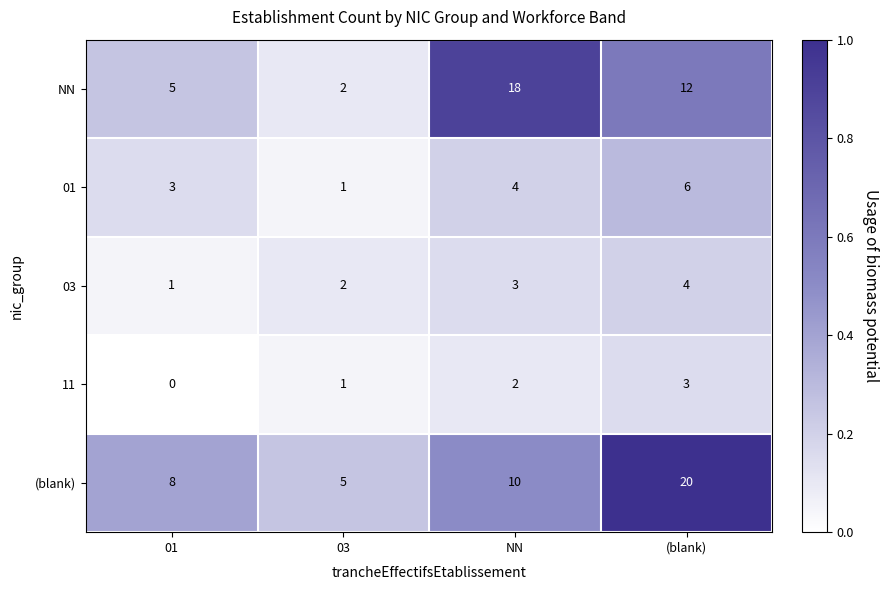

The 01 series shows 8 at (blank). True or false?

False